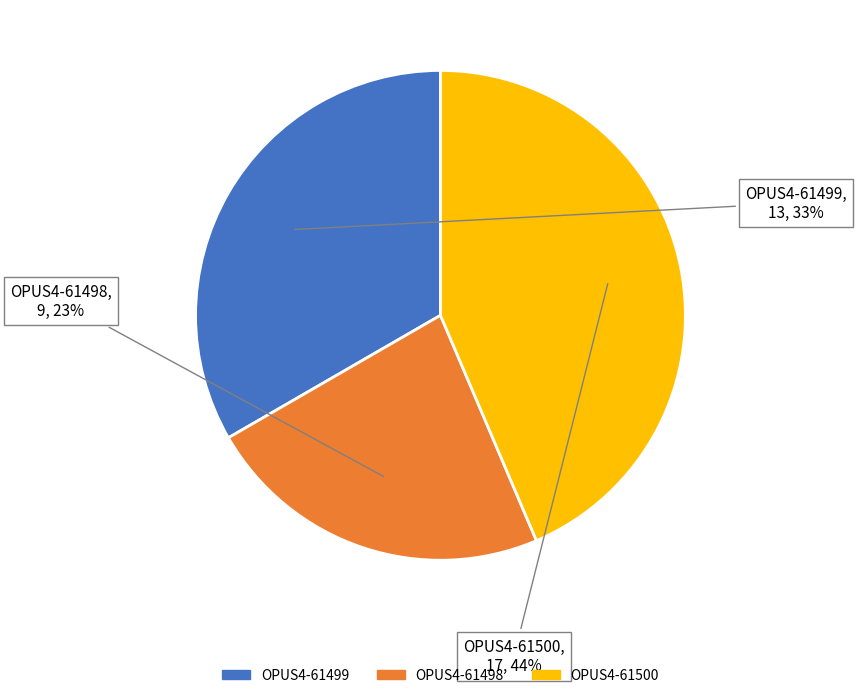

Is there a majority slice in this chart?

No